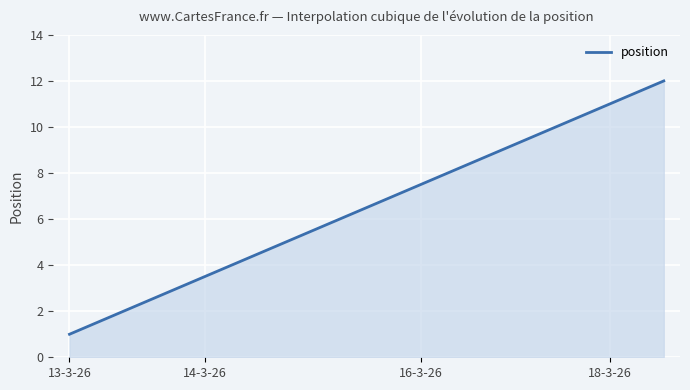

What is the greatest value displayed?

12.0